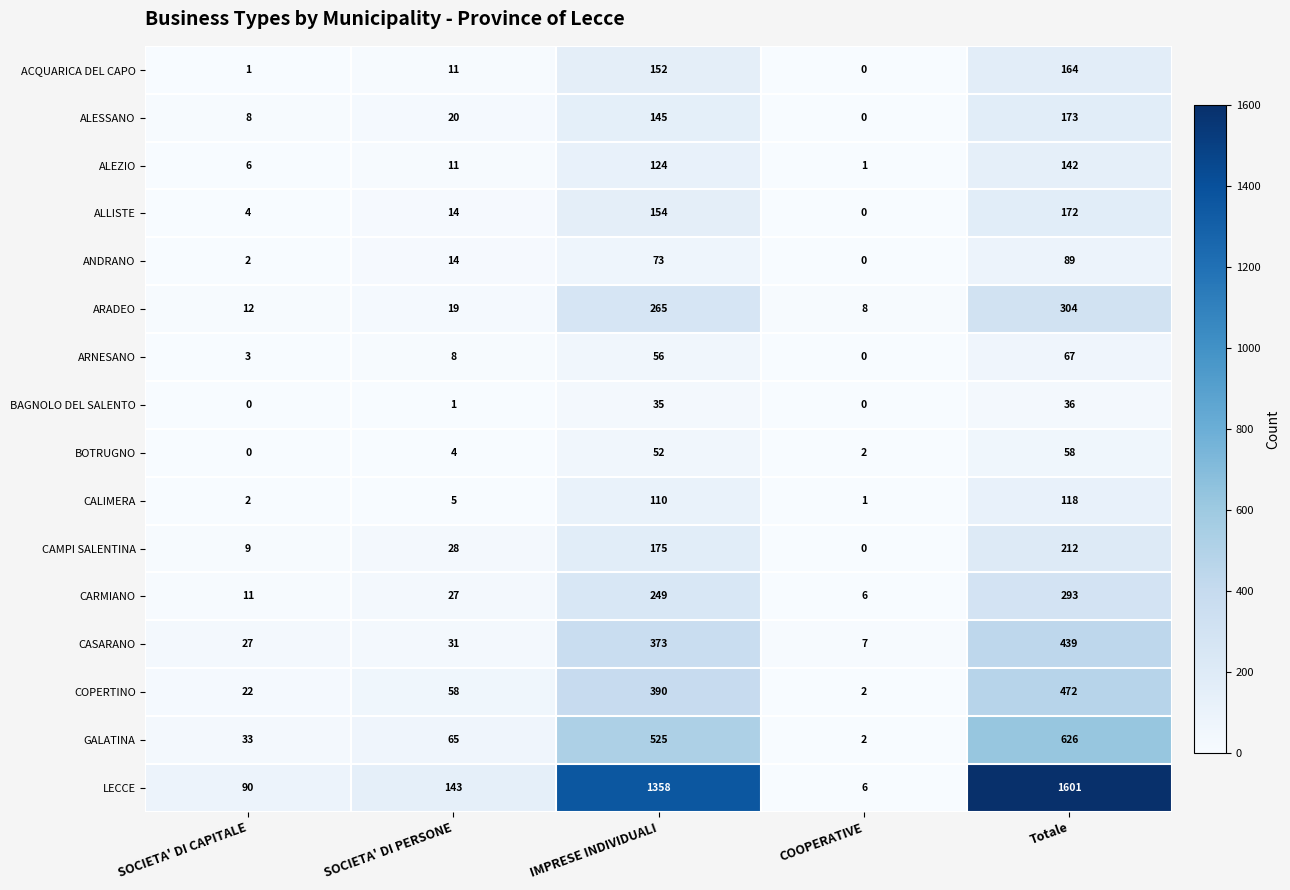

Rank the series by their maximum value, from highest to lowest.

LECCE, GALATINA, COPERTINO, CASARANO, ARADEO, CARMIANO, CAMPI SALENTINA, ALESSANO, ALLISTE, ACQUARICA DEL CAPO, ALEZIO, CALIMERA, ANDRANO, ARNESANO, BOTRUGNO, BAGNOLO DEL SALENTO